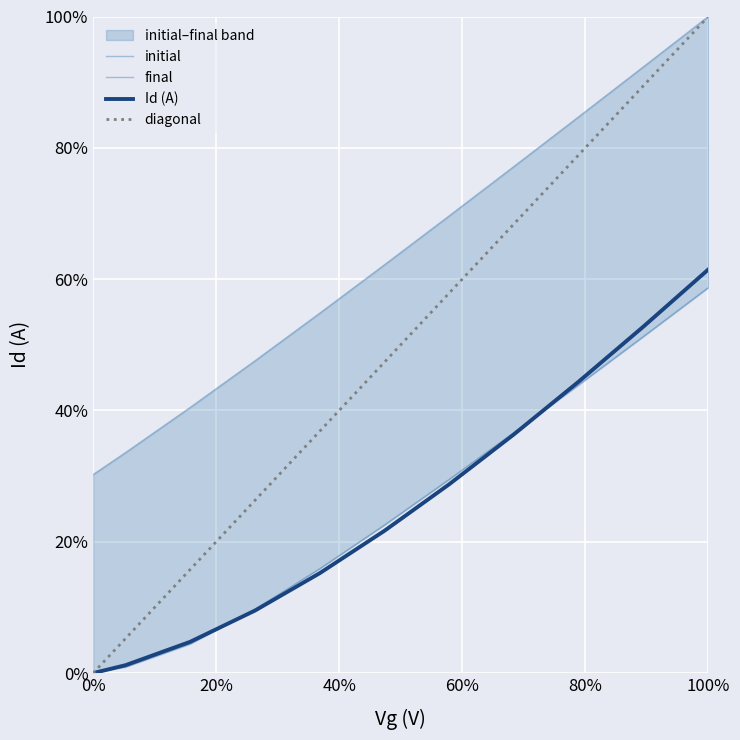

What is the maximum value shown in the chart?

1.0